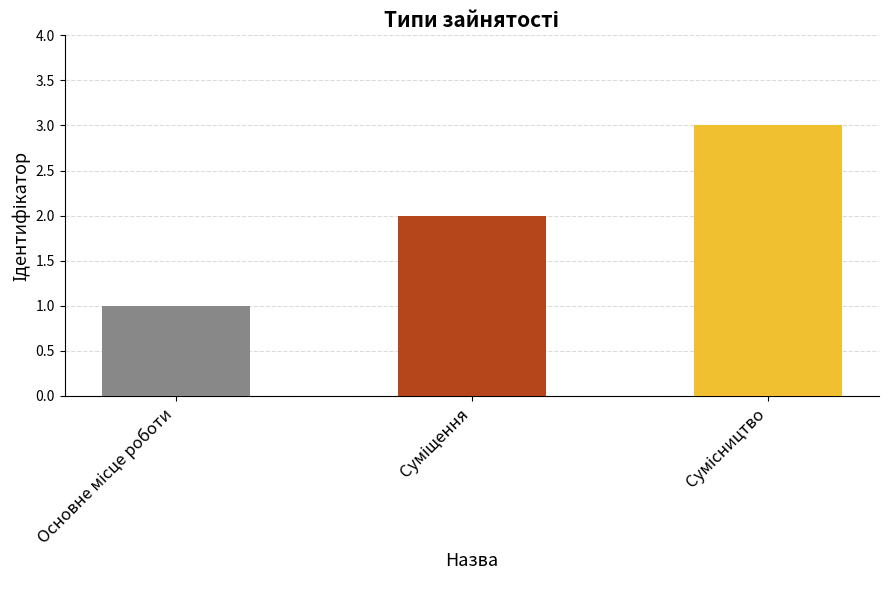

What is the sum of all values?

6